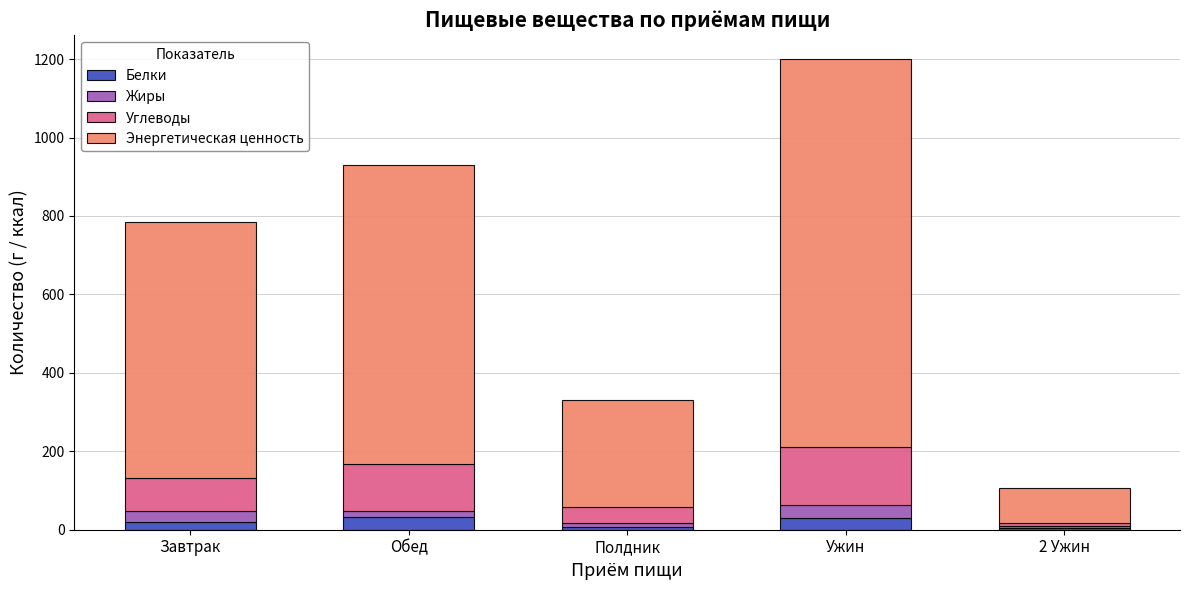

At which category is the sum across all series the highest?

Ужин